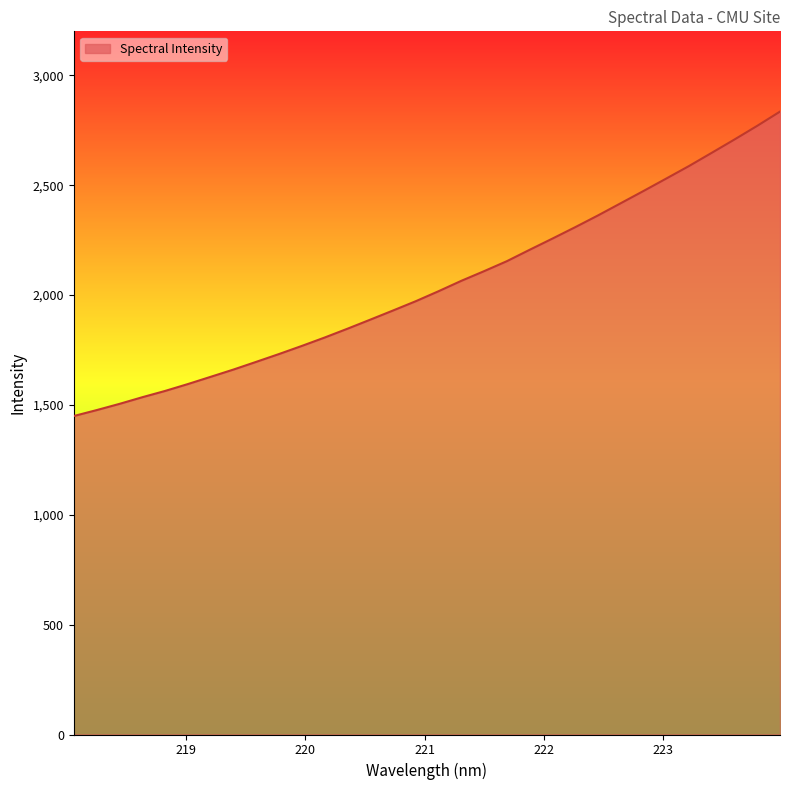

What is the greatest value displayed?

2834.8